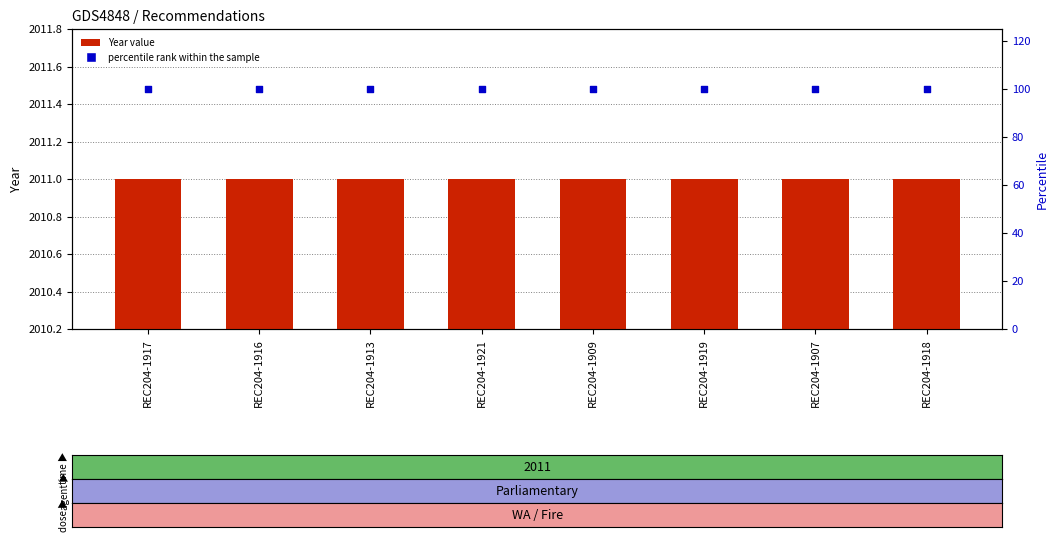

Which series contains the lowest Y value?

percentile rank within the sample